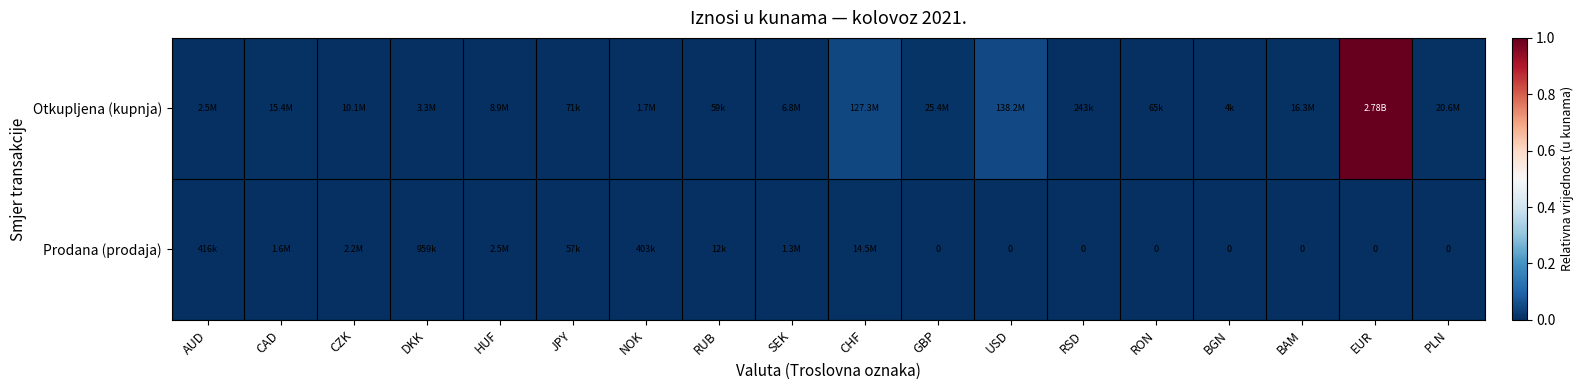

What is the maximum value shown in the chart?

1.0